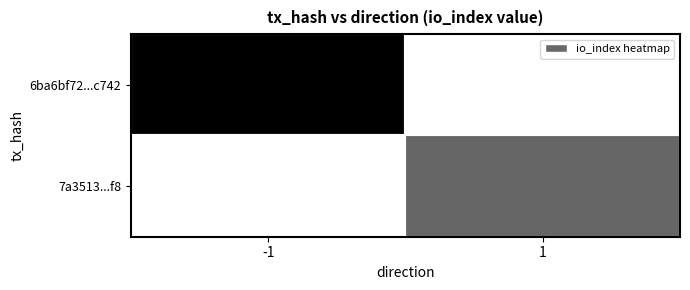

Reading right to left, what are all the values shown in this chart?

6ba6bf72...c742: 1=0	-1=5
7a3513...f8: 1=3	-1=0